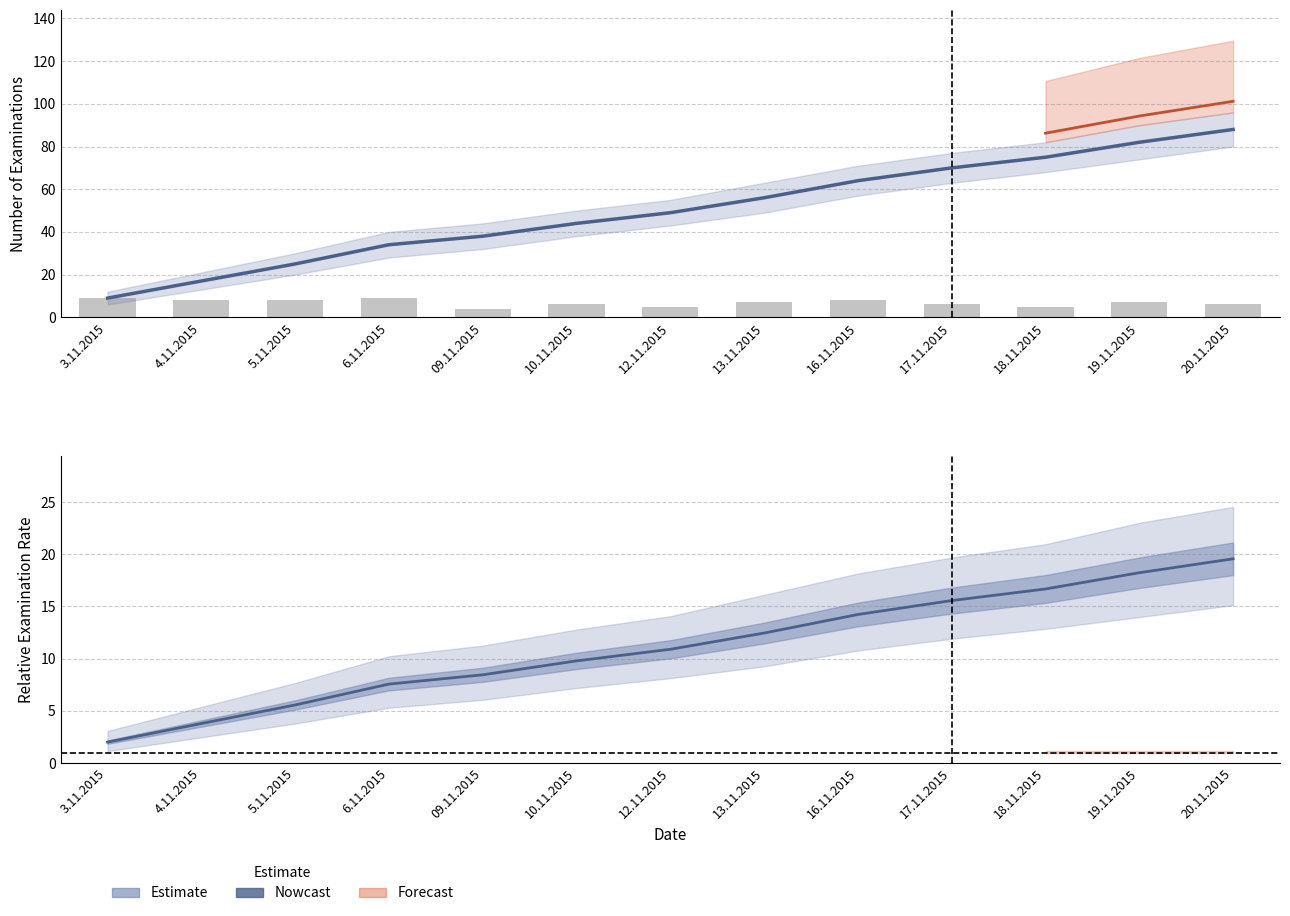

What is the label of the 11th bar from the left?

18.11.2015